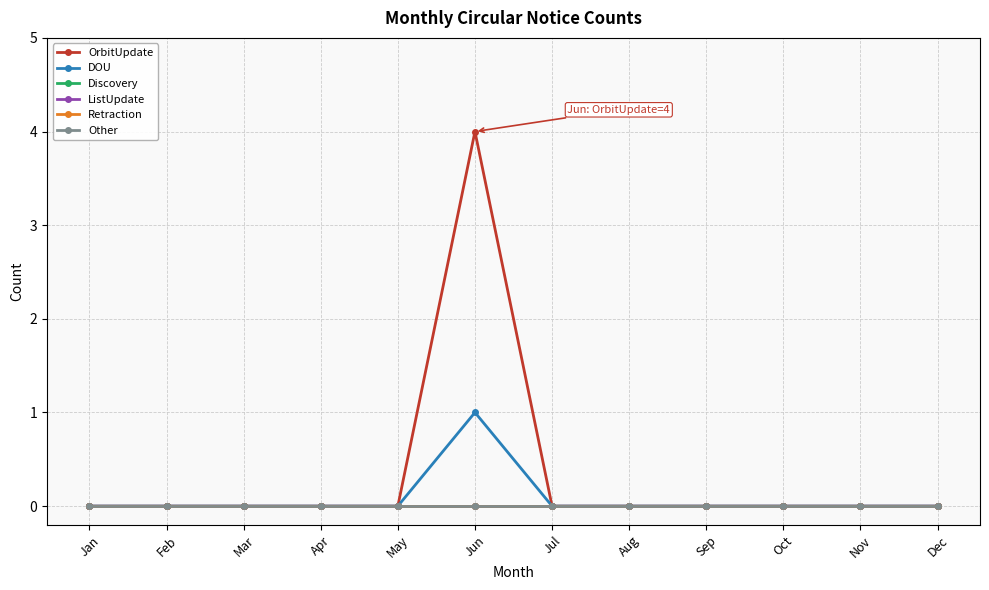

True or false: Retraction and Discovery intersect in this chart.

False